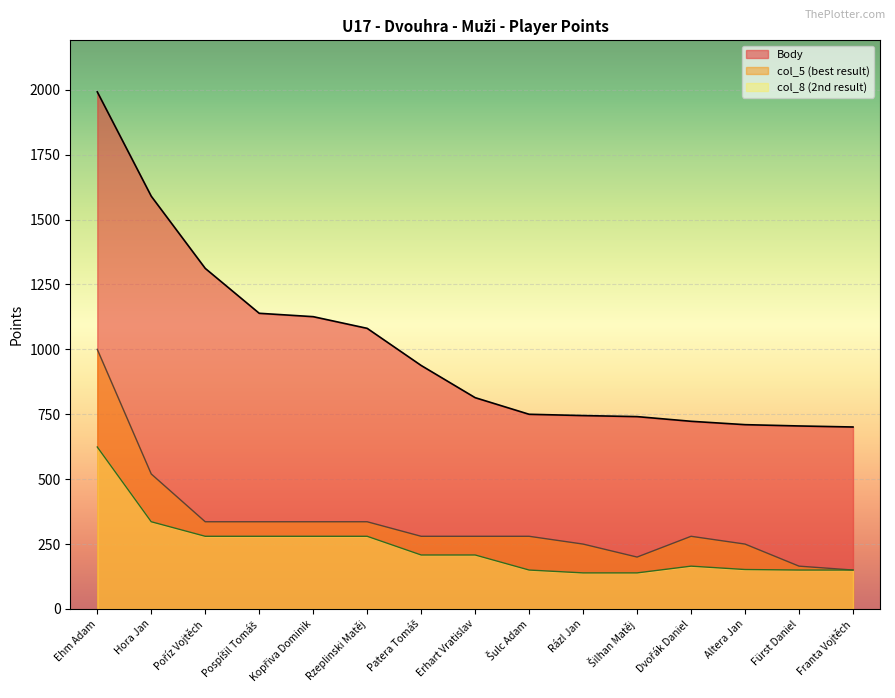

Which has a higher value, Pospíšil Tomáš or Šulc Adam?

Pospíšil Tomáš